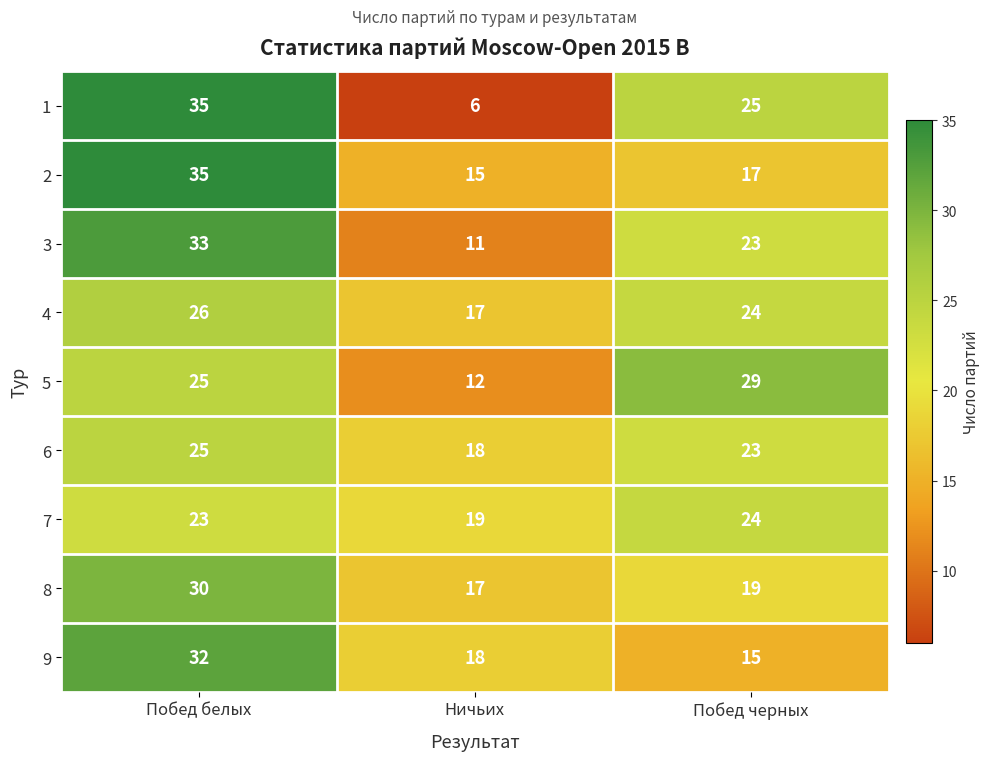

What is the difference between the maximum and minimum values in the 7 series?

5